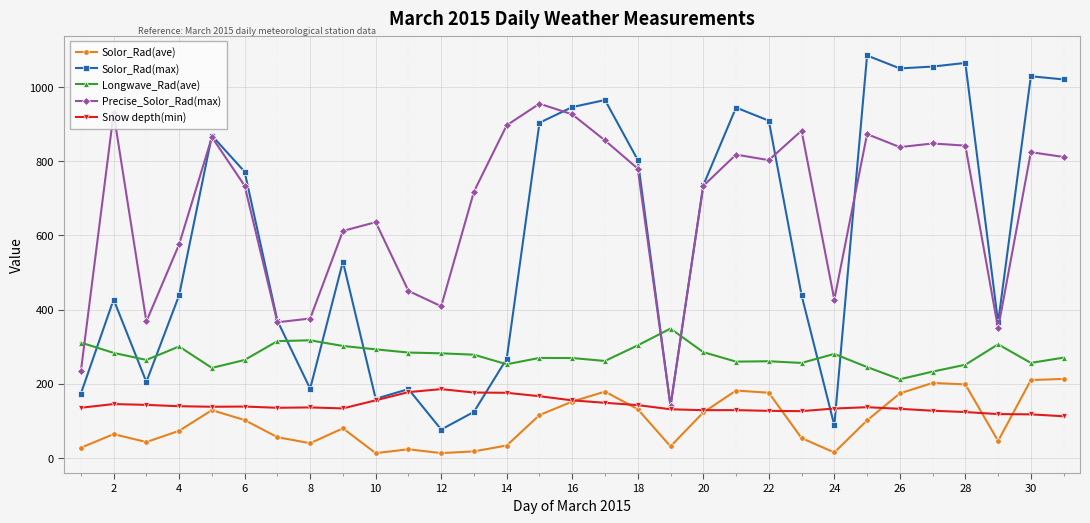

What is the value of the Precise_Solor_Rad(max) point at the 5th from the left?

865.0